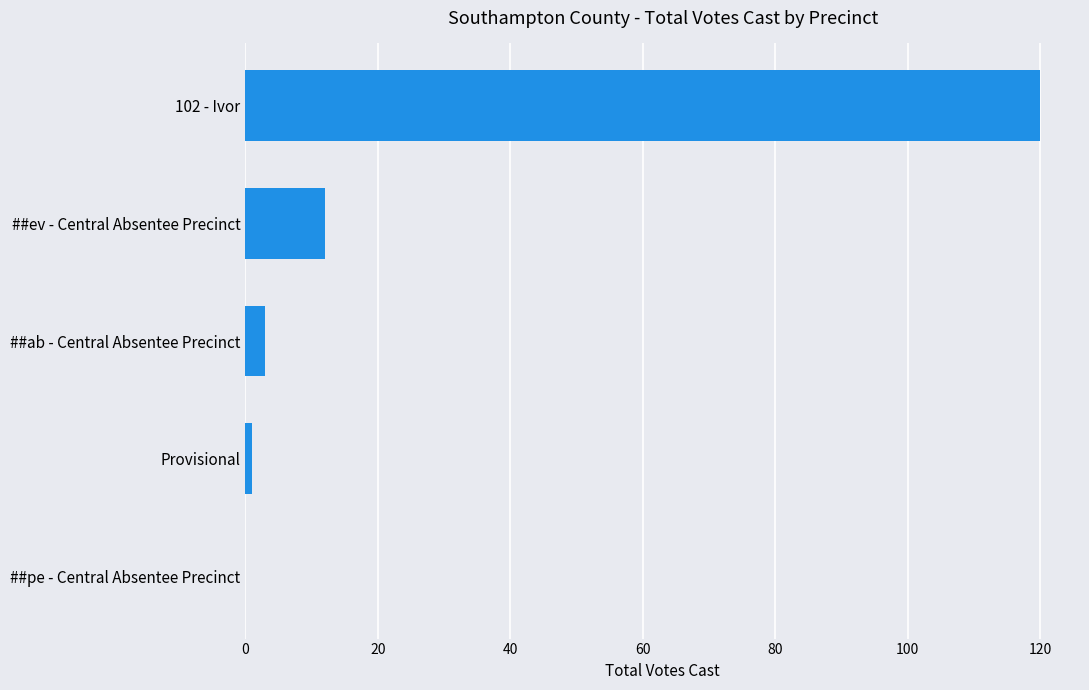

Where is the data nearest to the value 60?

##ev - Central Absentee Precinct